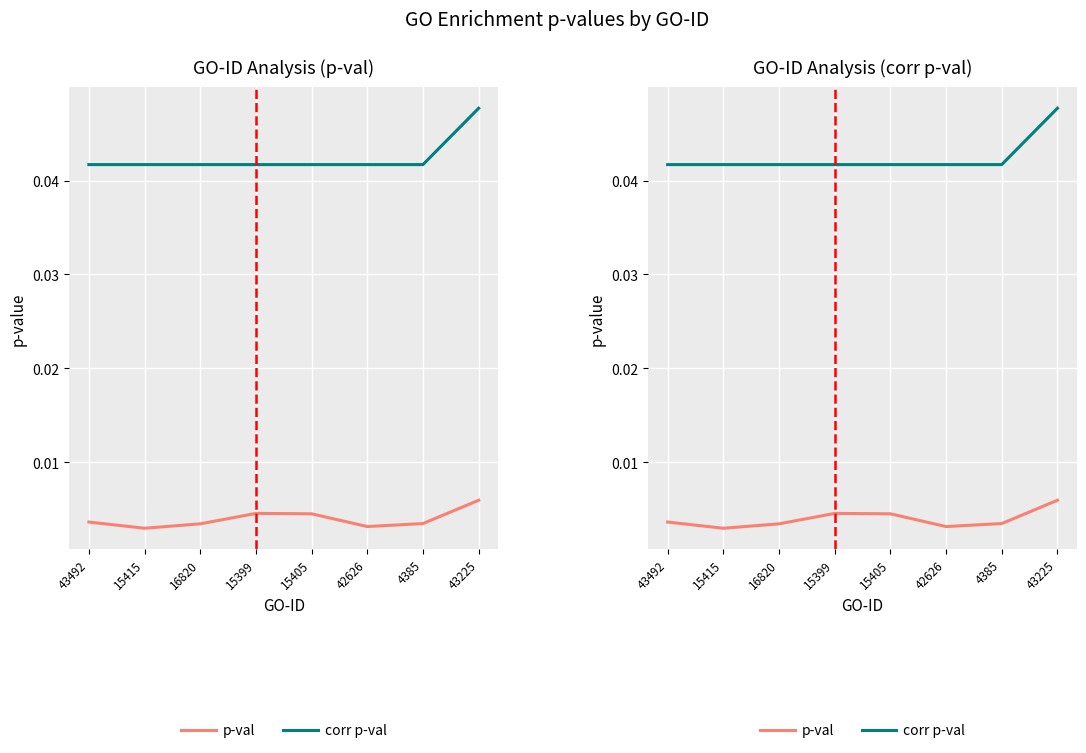

Where is p-val nearest to the value 0?

15415